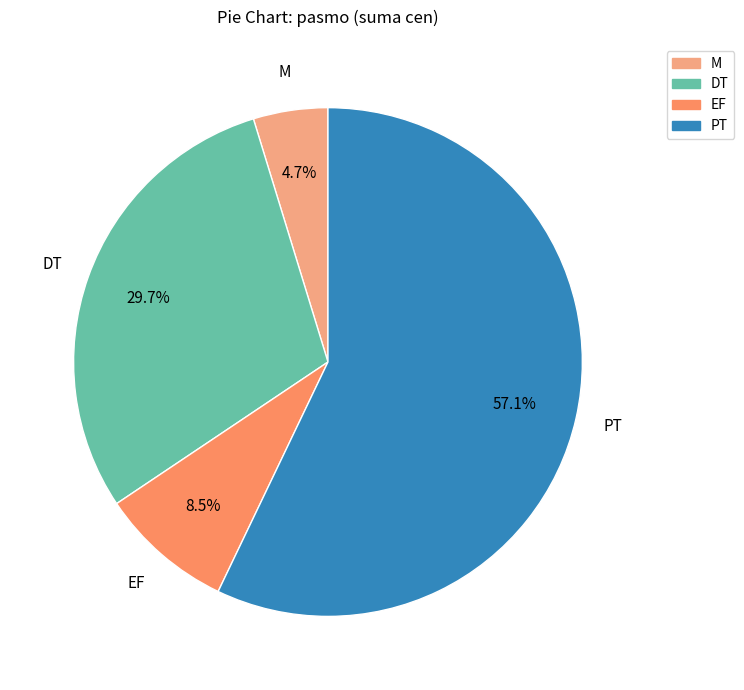

Is M the majority of the pie?

No